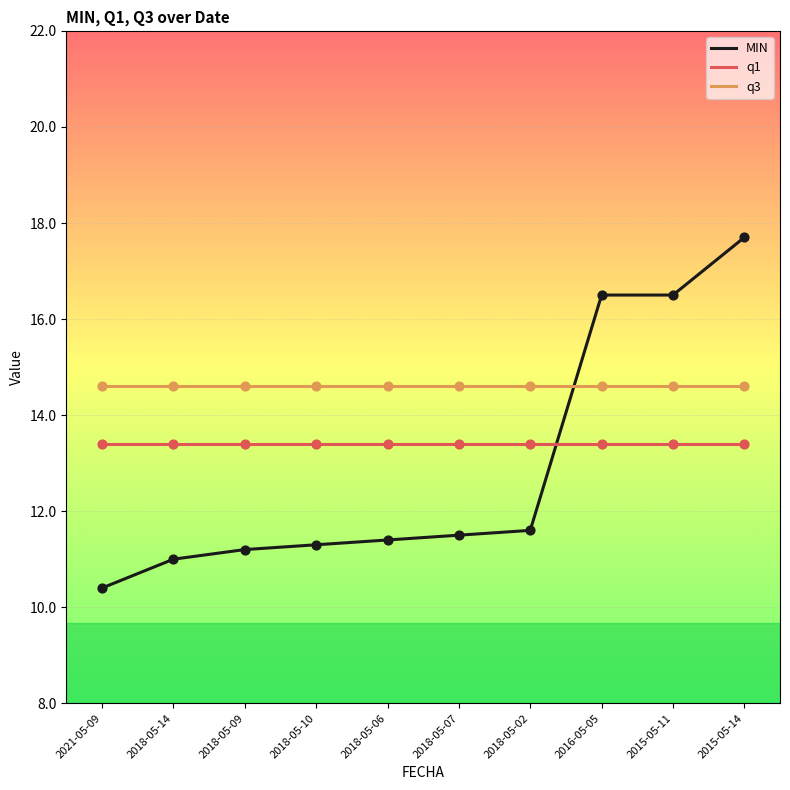

What is the total value across all series at 2018-05-09?

39.2